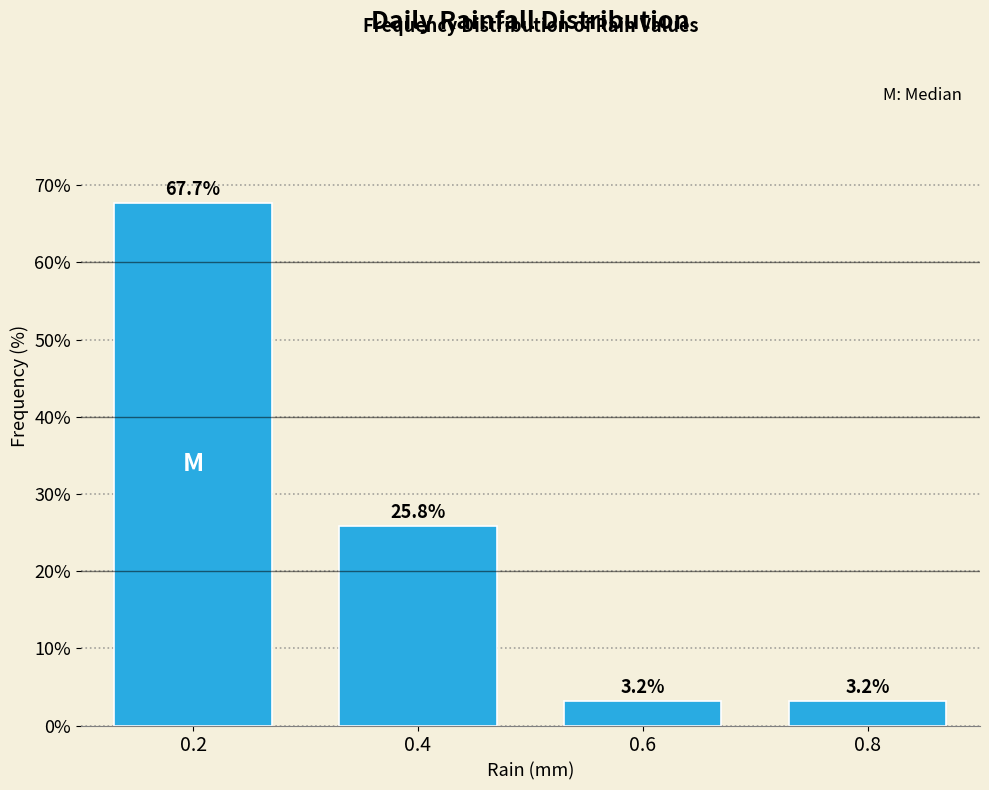

Reading left to right, list all the values displayed in this chart.

0.2=67.7	0.4=25.8	0.6=3.2	0.8=3.2